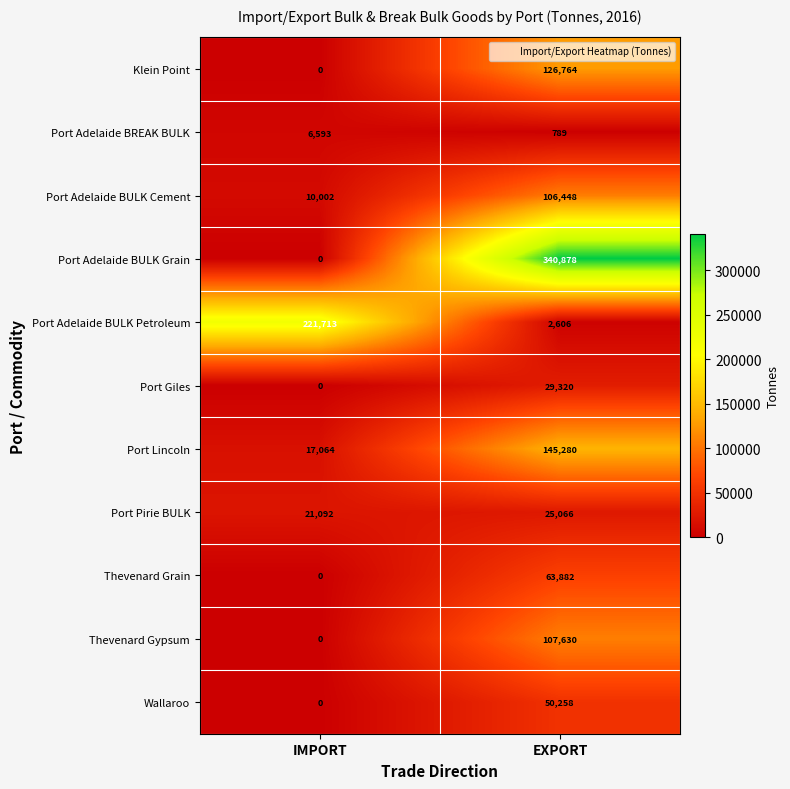

At how many categories does at least one series exceed 47260?

2